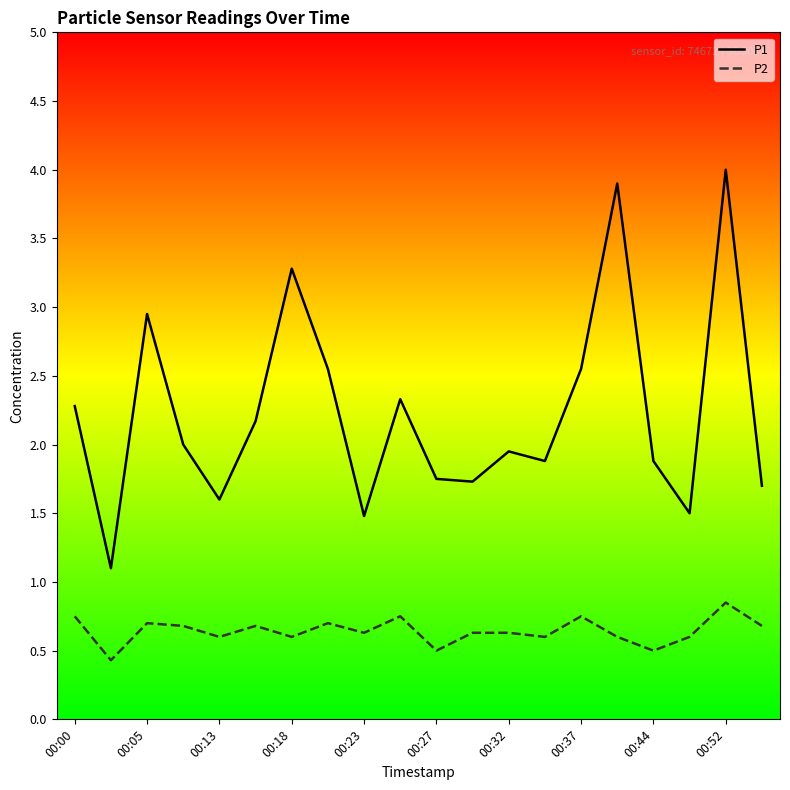

Rank the series by their average value, from lowest to highest.

P2, P1